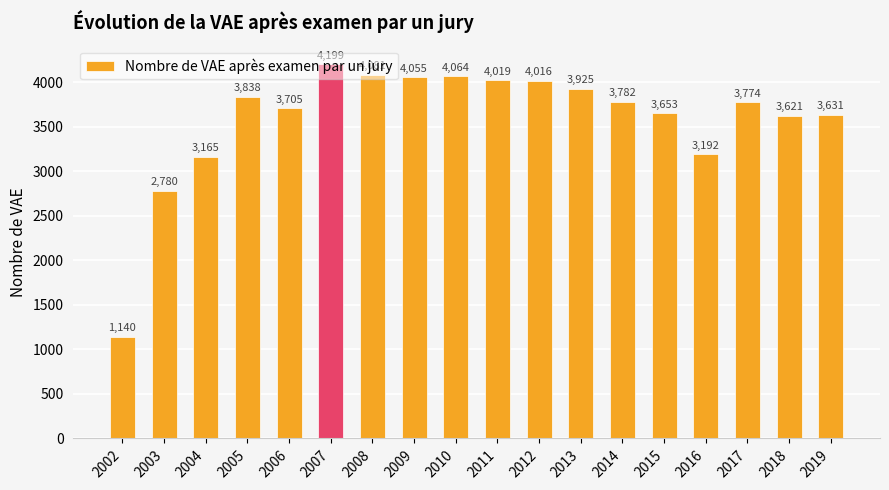

List the labels in order of value, largest first.

2007, 2008, 2010, 2009, 2011, 2012, 2013, 2005, 2014, 2017, 2006, 2015, 2019, 2018, 2016, 2004, 2003, 2002